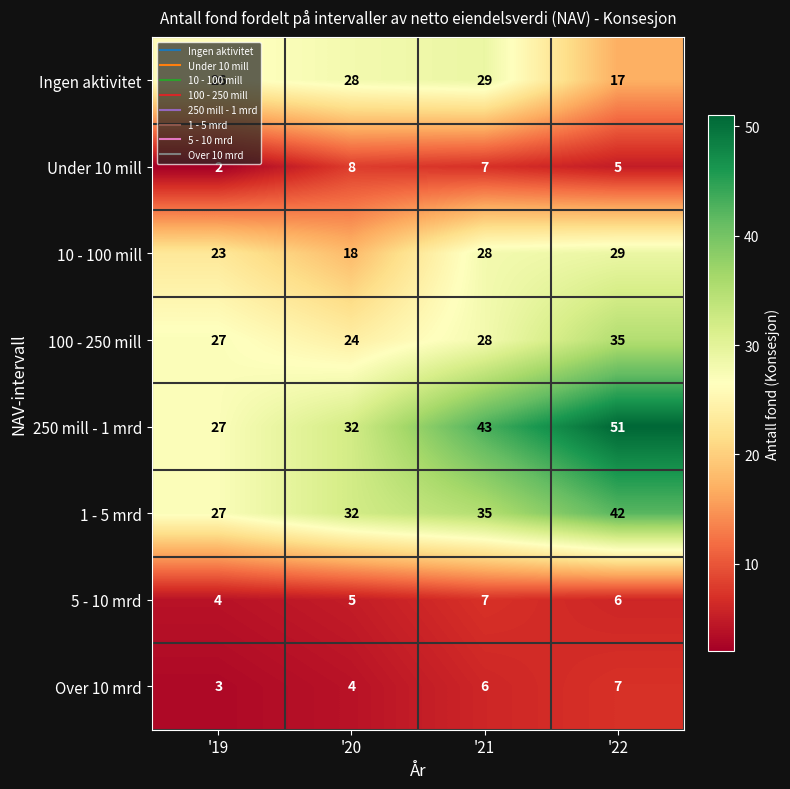

What is the difference between the highest and lowest values at '22?

46